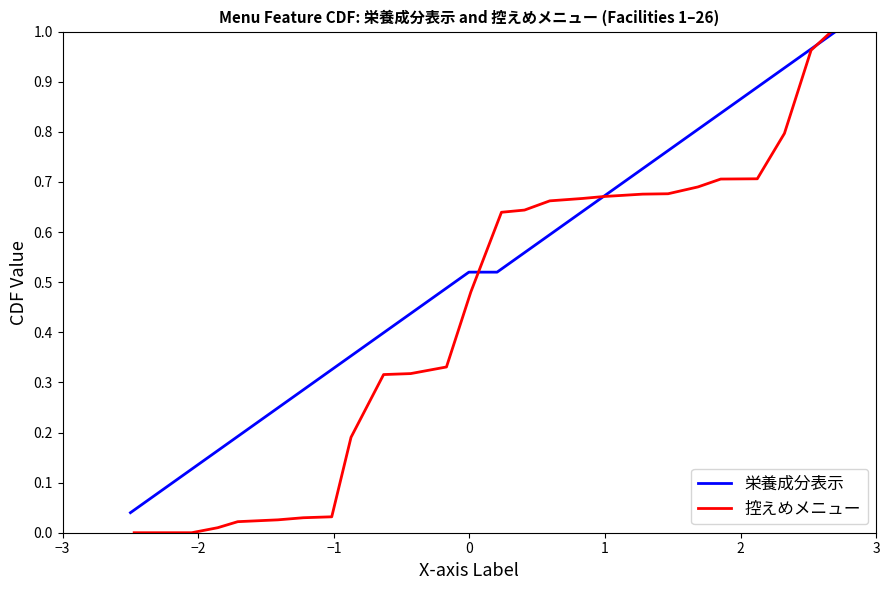

What is the maximum value for 栄養成分表示?

1.0